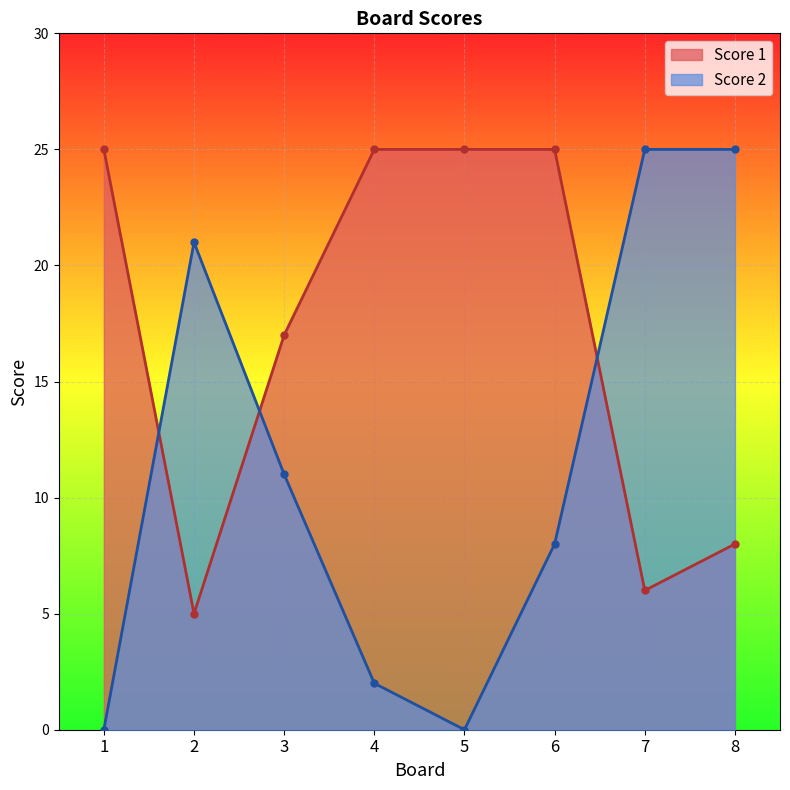

True or false: Score 2 has more than 2 points higher than both neighbors.

False